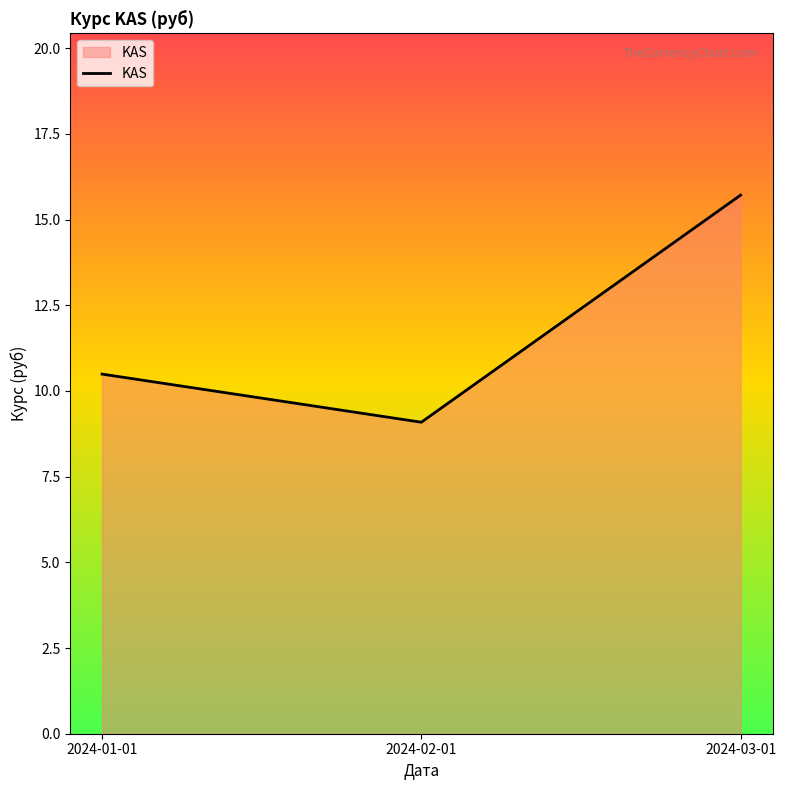

Which label corresponds to the largest value in the chart?

2024-03-01